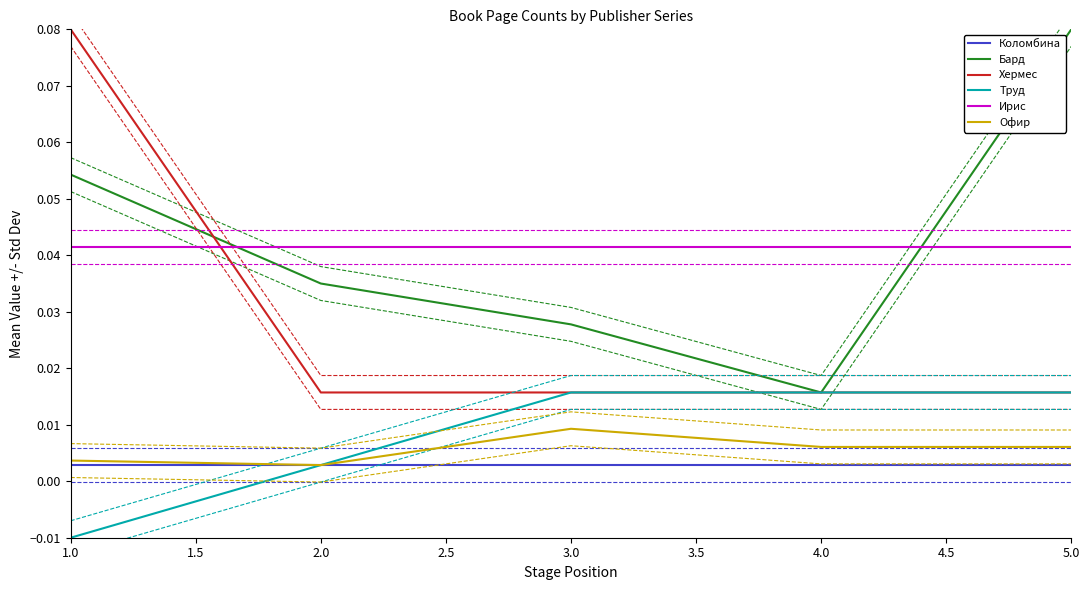

Reading right to left, what are all the values shown in this chart?

Коломбина: 0.0	0.0	0.0	0.0	0.0
Бард: 0.1	0.0	0.0	0.0	0.1
Хермес: 0.0	0.0	0.0	0.0	0.1
Труд: 0.0	0.0	0.0	0.0	-0.0
Ирис: 0.0	0.0	0.0	0.0	0.0
Офир: 0.0	0.0	0.0	0.0	0.0